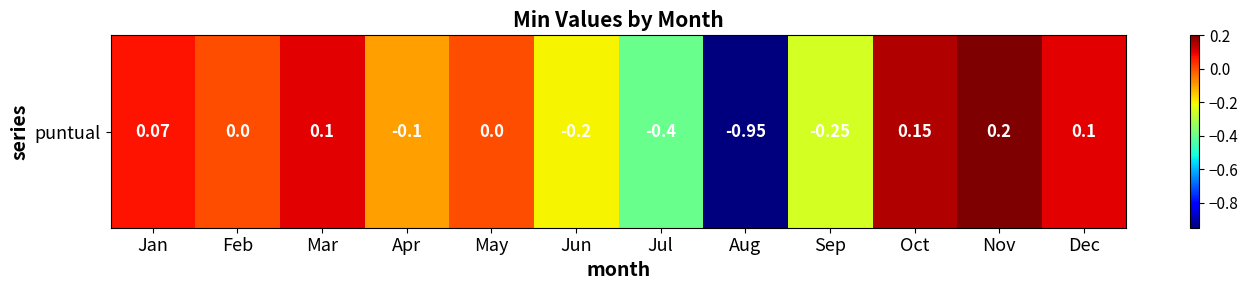

What is the sum of the values at Jun and Feb?

-0.2